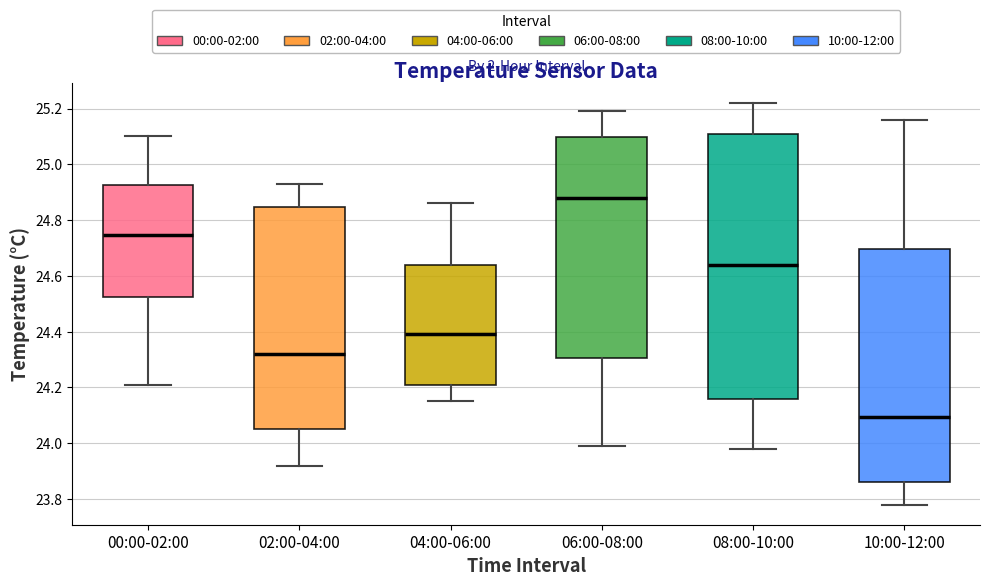

Where is the upper edge of the box for 02:00-04:00 on the y-axis? The values are not printed on the chart, so give them approximately, as read against the axis.

24.84